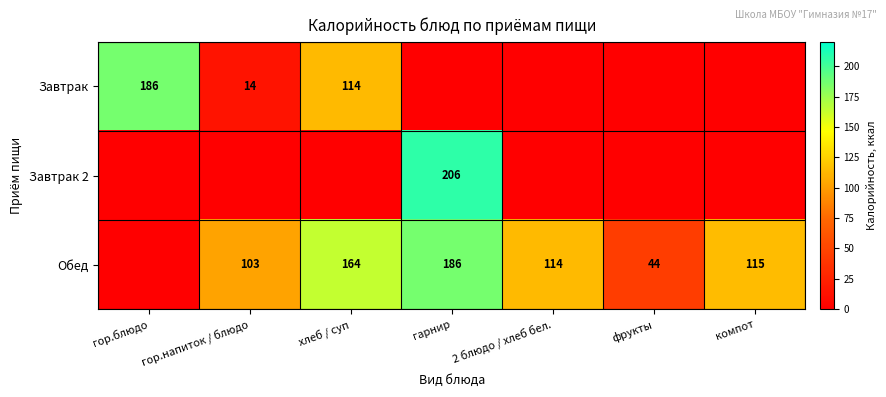

What is the difference between the Обед values at хлеб / суп and фрукты?

120